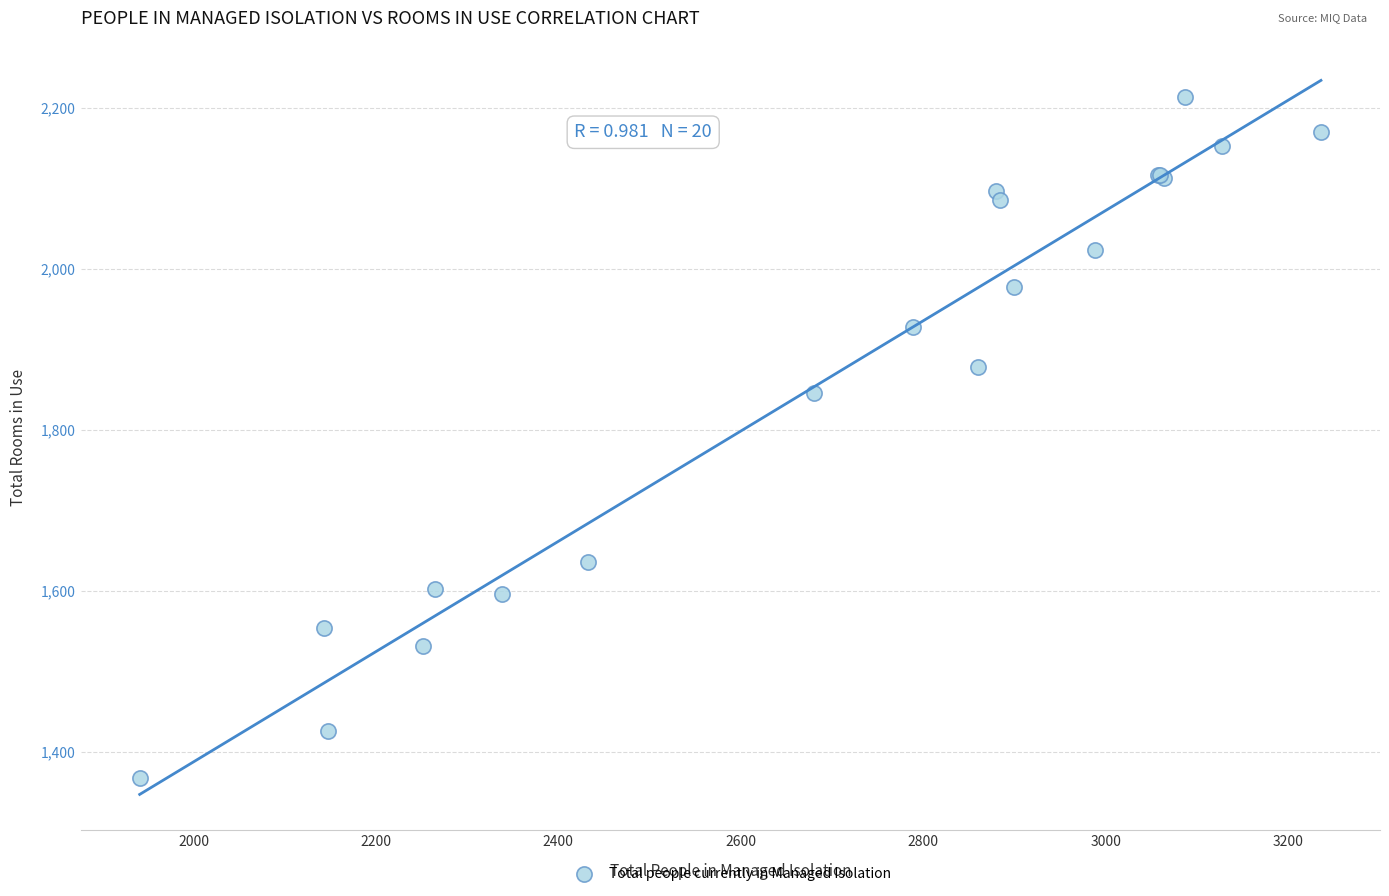

What Y value in the scatter plot is closest to 1790?

1846